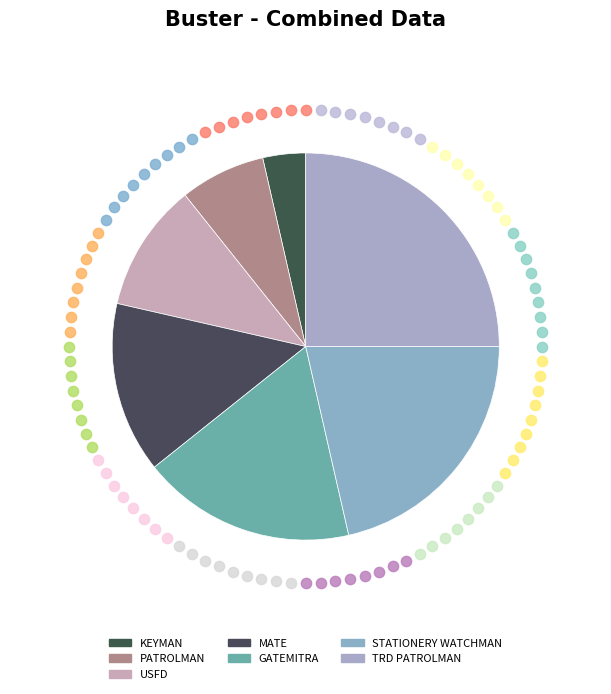

What is the ratio of the value at KEYMAN to the value at USFD?

0.3